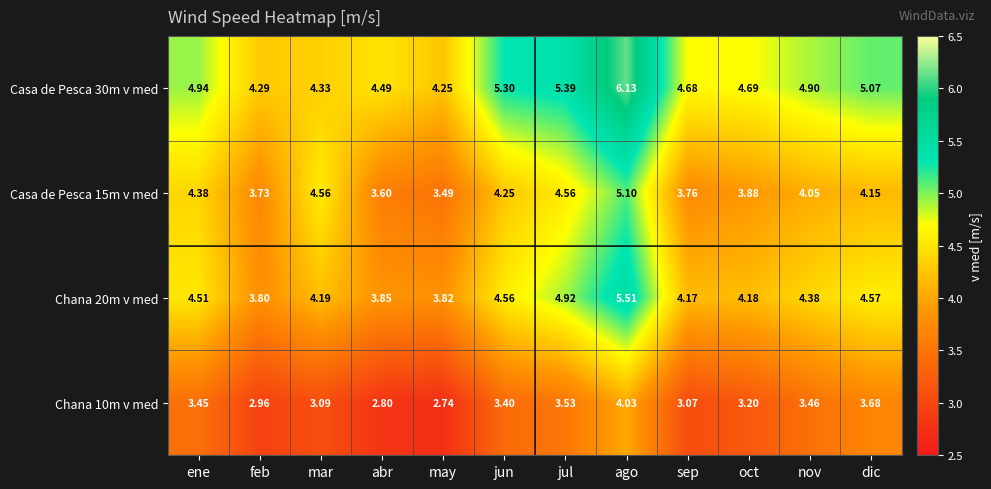

Which series has the largest range (max minus min)?

Casa de Pesca 30m v med